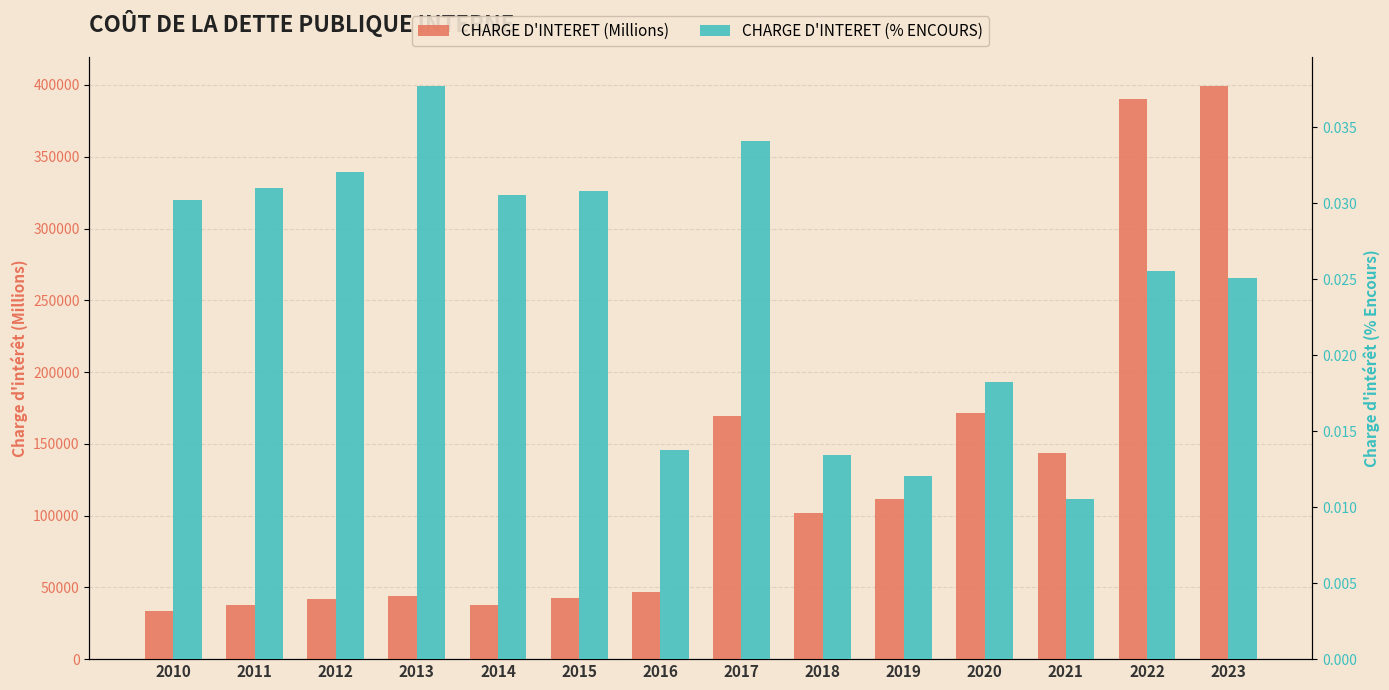

At which label does CHARGE D'INTERET (Millions) reach its peak?

2023